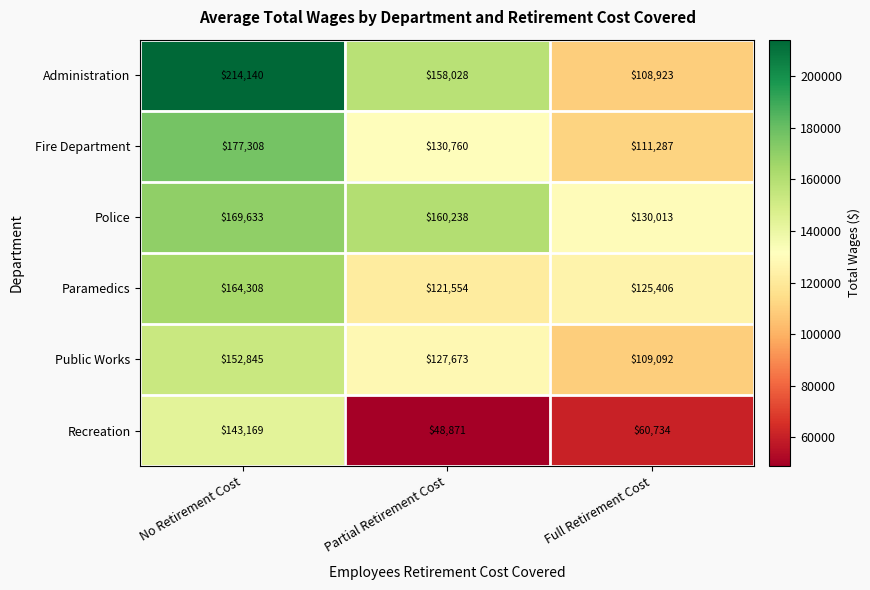

Reading left to right, list all the values displayed in this chart.

Administration: No Retirement Cost=214140	Partial Retirement Cost=158028	Full Retirement Cost=108923
Fire Department: No Retirement Cost=177308	Partial Retirement Cost=130760	Full Retirement Cost=111287
Police: No Retirement Cost=169633	Partial Retirement Cost=160238	Full Retirement Cost=130013
Paramedics: No Retirement Cost=164308	Partial Retirement Cost=121554	Full Retirement Cost=125406
Public Works: No Retirement Cost=152845	Partial Retirement Cost=127673	Full Retirement Cost=109092
Recreation: No Retirement Cost=143169	Partial Retirement Cost=48871	Full Retirement Cost=60734